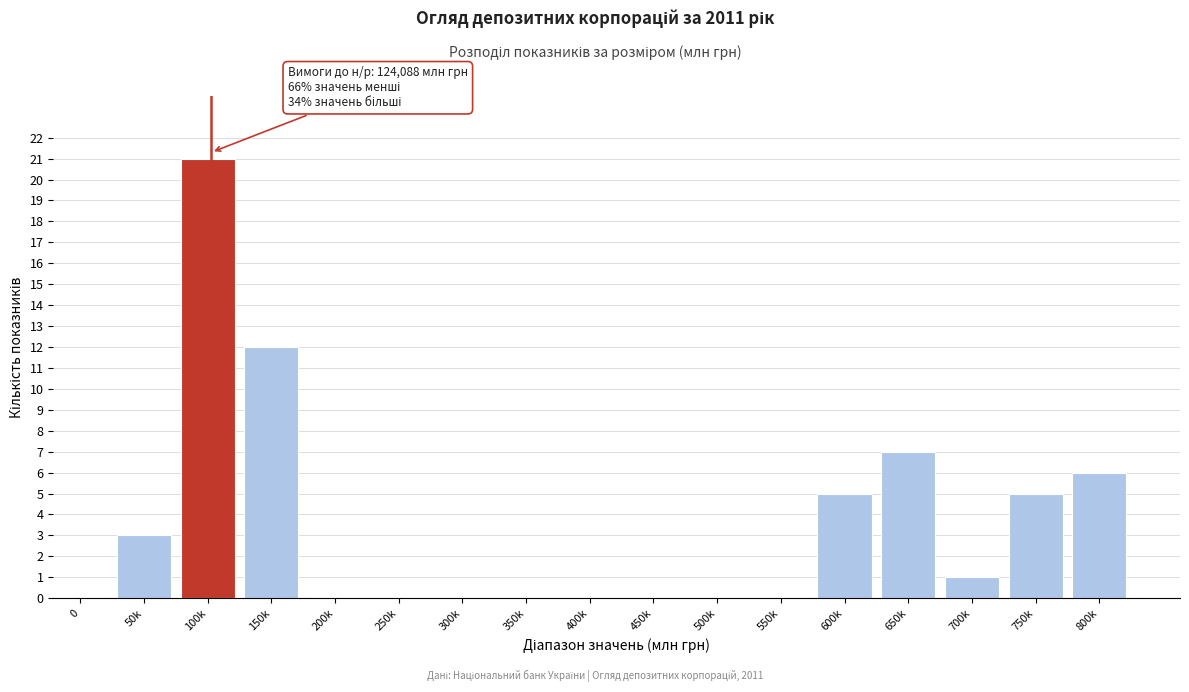

Reading left to right, transcribe all the data shown in this chart.

0=0	50k=3	100k=21	150k=12	200k=0	250k=0	300k=0	350k=0	400k=0	450k=0	500k=0	550k=0	600k=5	650k=7	700k=1	750k=5	800k=6